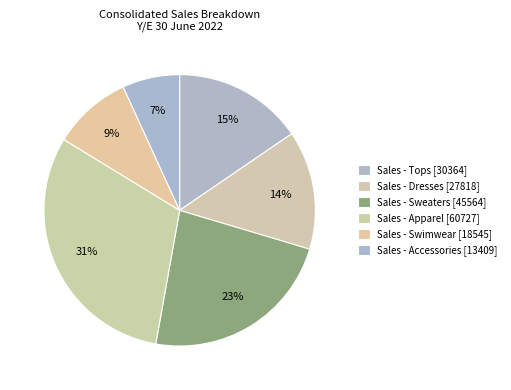

What is the total percentage of Sales - Accessories and Sales - Swimwear?

16.3%